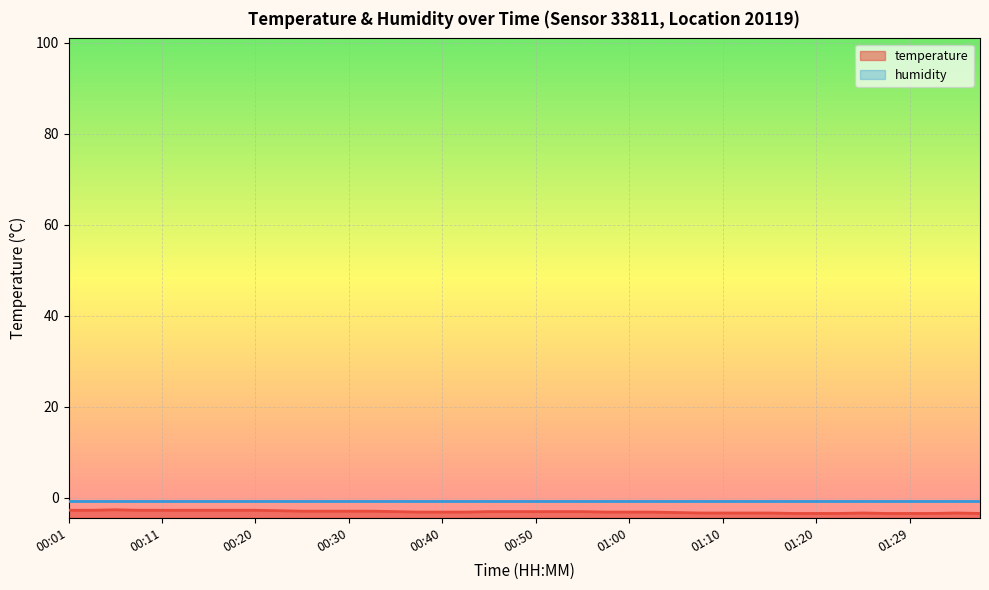

How many lines are shown in the chart?

1